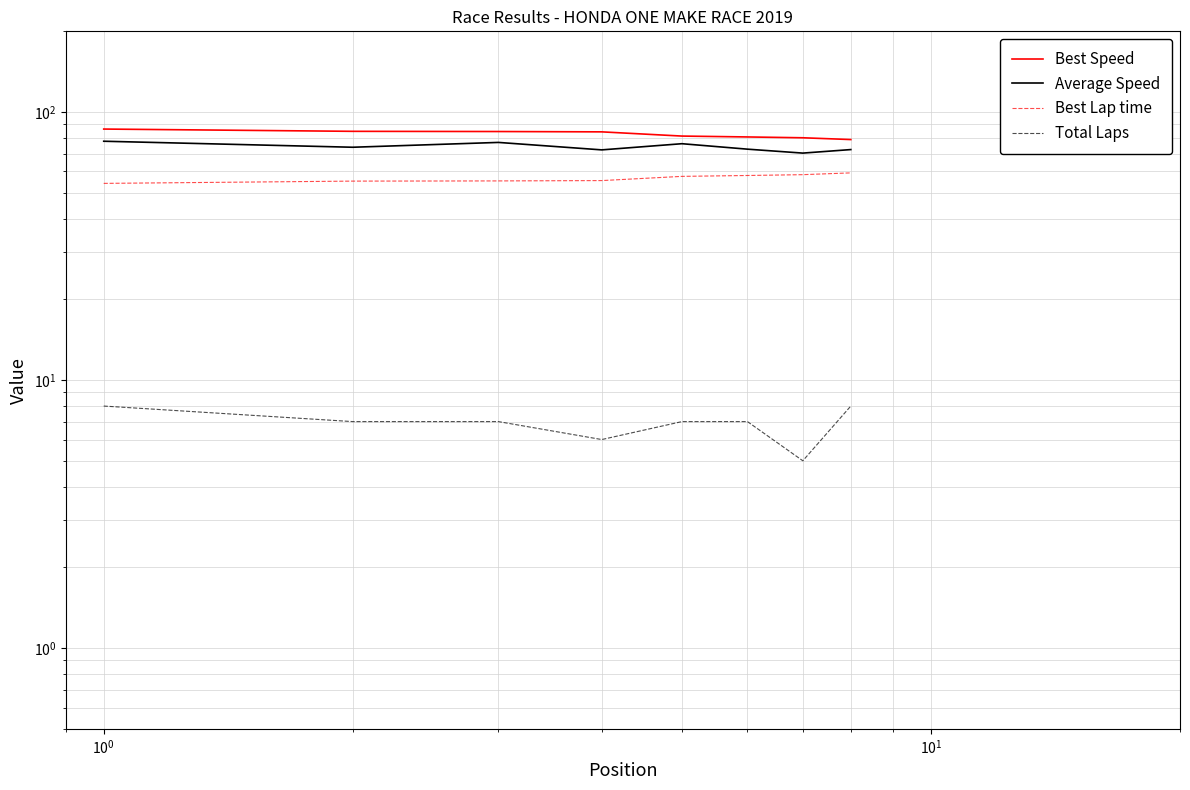

The value of Best Lap time at $\mathdefault{10^{0}}$ is 55.3. True or false?

True